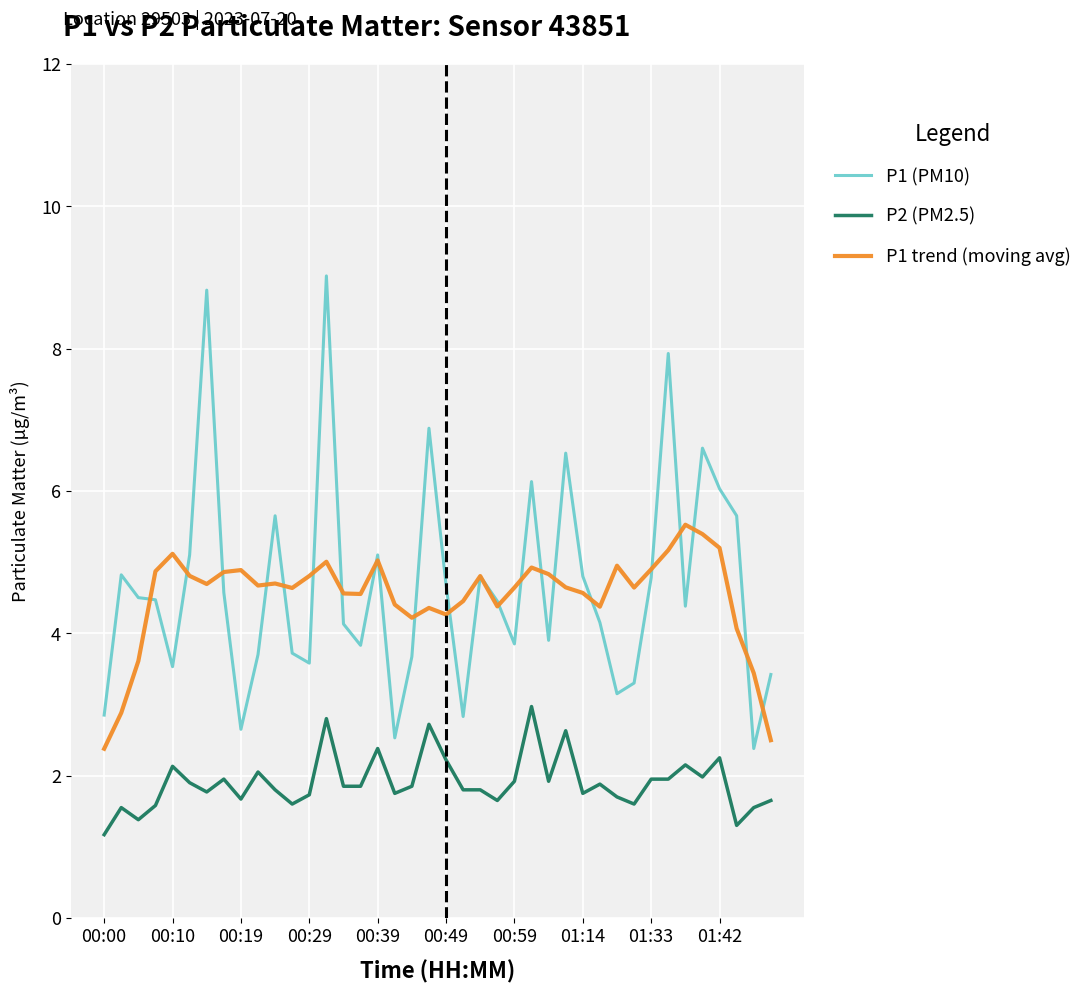

List the series in order of their peak value, lowest first.

P2 (PM2.5), P1 trend (moving avg), P1 (PM10)